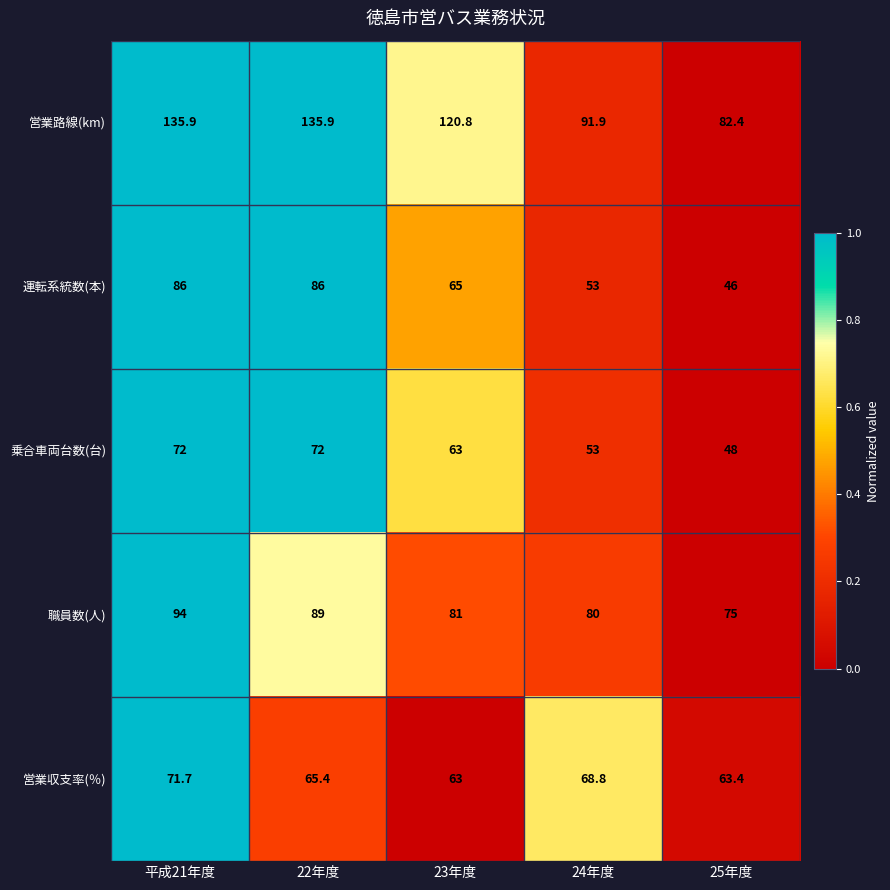

Which series changed the most between 22年度 and 24年度?

営業路線(km)